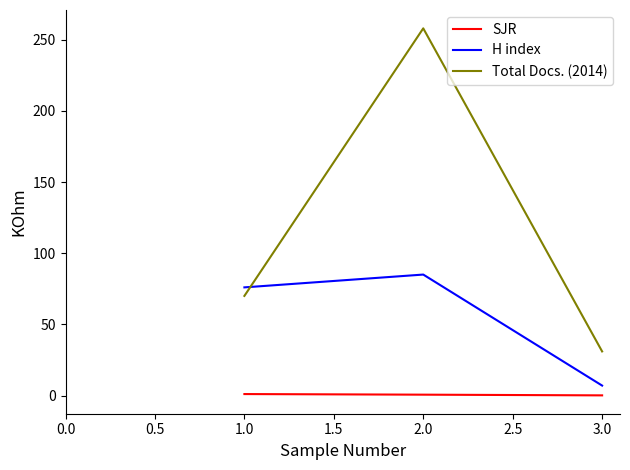

Rank the series by their average value, from lowest to highest.

SJR, H index, Total Docs. (2014)